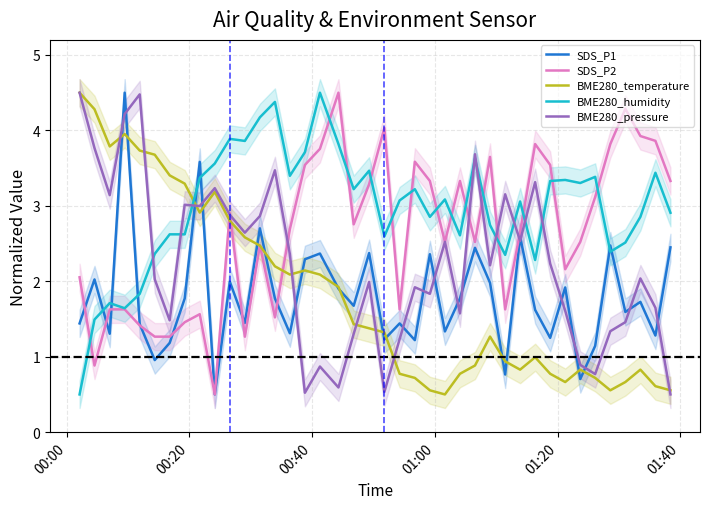

Which series has the largest range (max minus min)?

SDS_P1